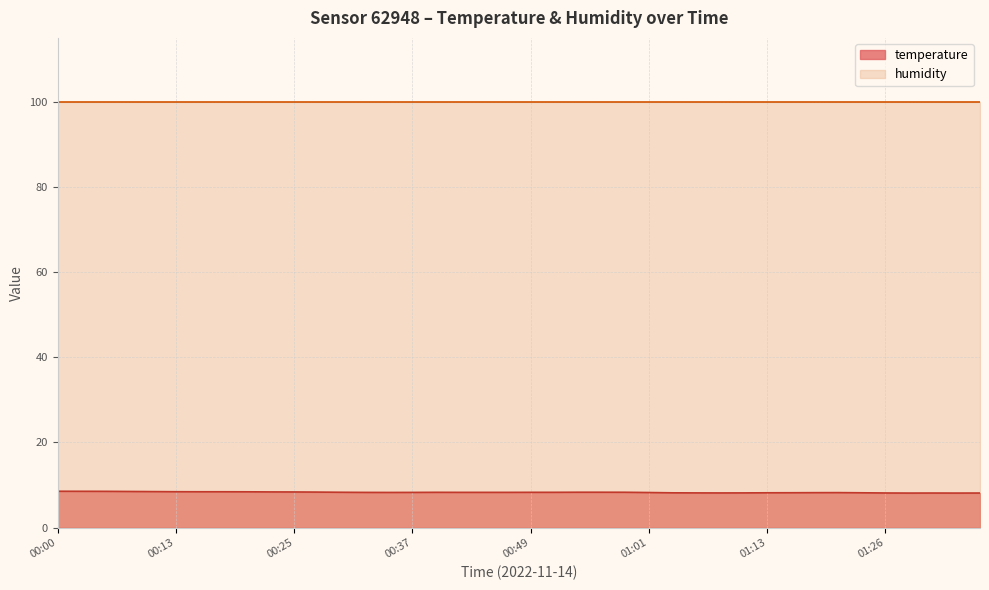

Reading right to left, list all the values displayed in this chart.

01:35=8.1	01:33=8.1	01:30=8.1	01:28=8.1	01:26=8.1	01:23=8.2	01:21=8.2	01:18=8.2	01:16=8.2	01:13=8.2	01:11=8.1	01:08=8.1	01:06=8.1	01:04=8.2	01:01=8.2	00:59=8.3	00:56=8.3	00:54=8.3	00:51=8.3	00:49=8.3	00:47=8.3	00:44=8.3	00:42=8.3	00:39=8.3	00:37=8.3	00:34=8.2	00:32=8.3	00:30=8.3	00:27=8.3	00:25=8.4	00:22=8.4	00:20=8.4	00:17=8.4	00:15=8.4	00:13=8.4	00:10=8.4	00:08=8.5	00:05=8.5	00:03=8.5	00:00=8.5